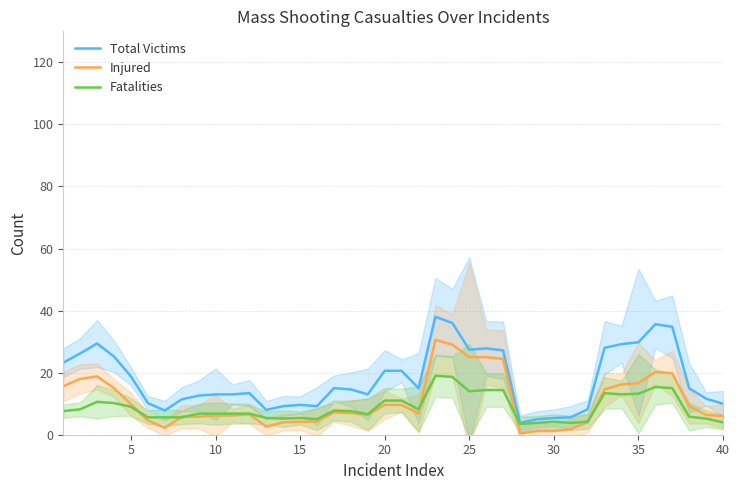

Is it true that Total Victims equals 13.0 at 10?

True